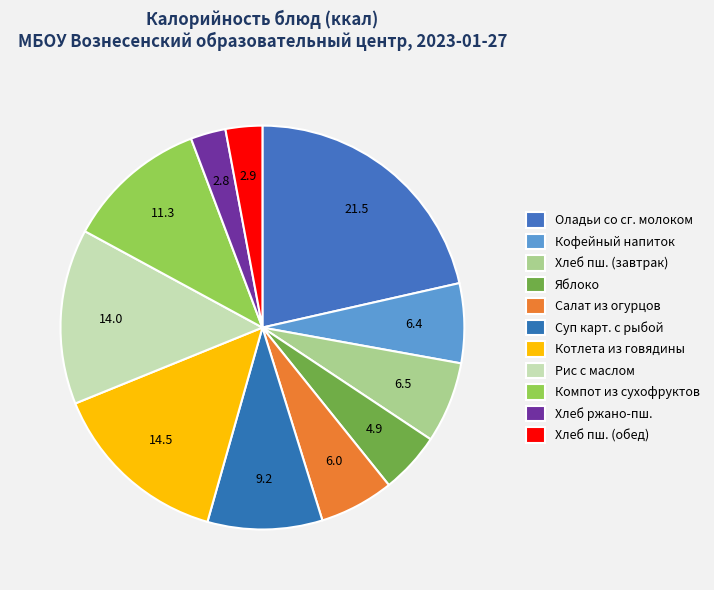

How many segments does this pie chart have?

11